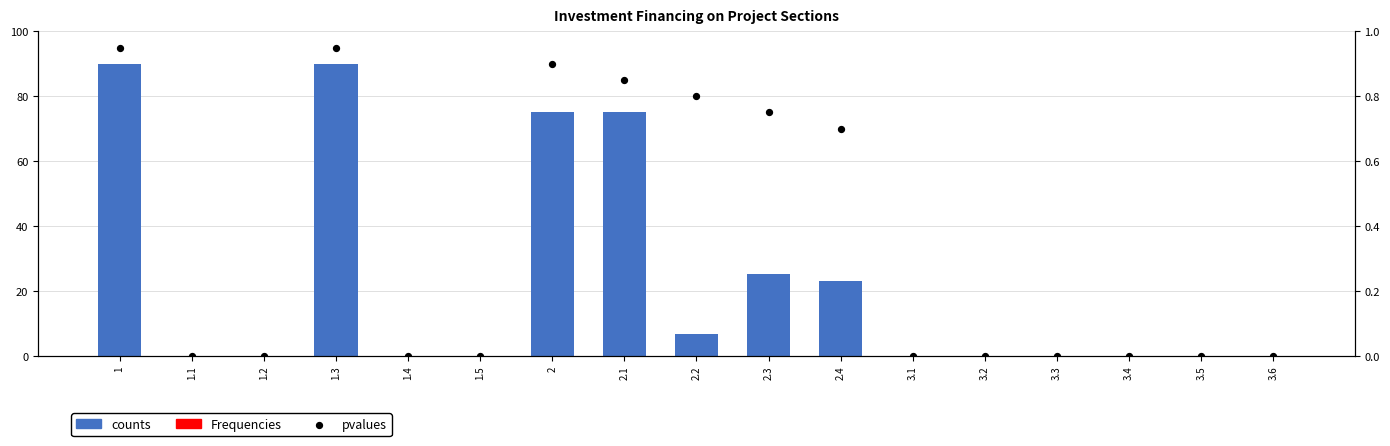

What is the total value across all series at 2.3?

26.0